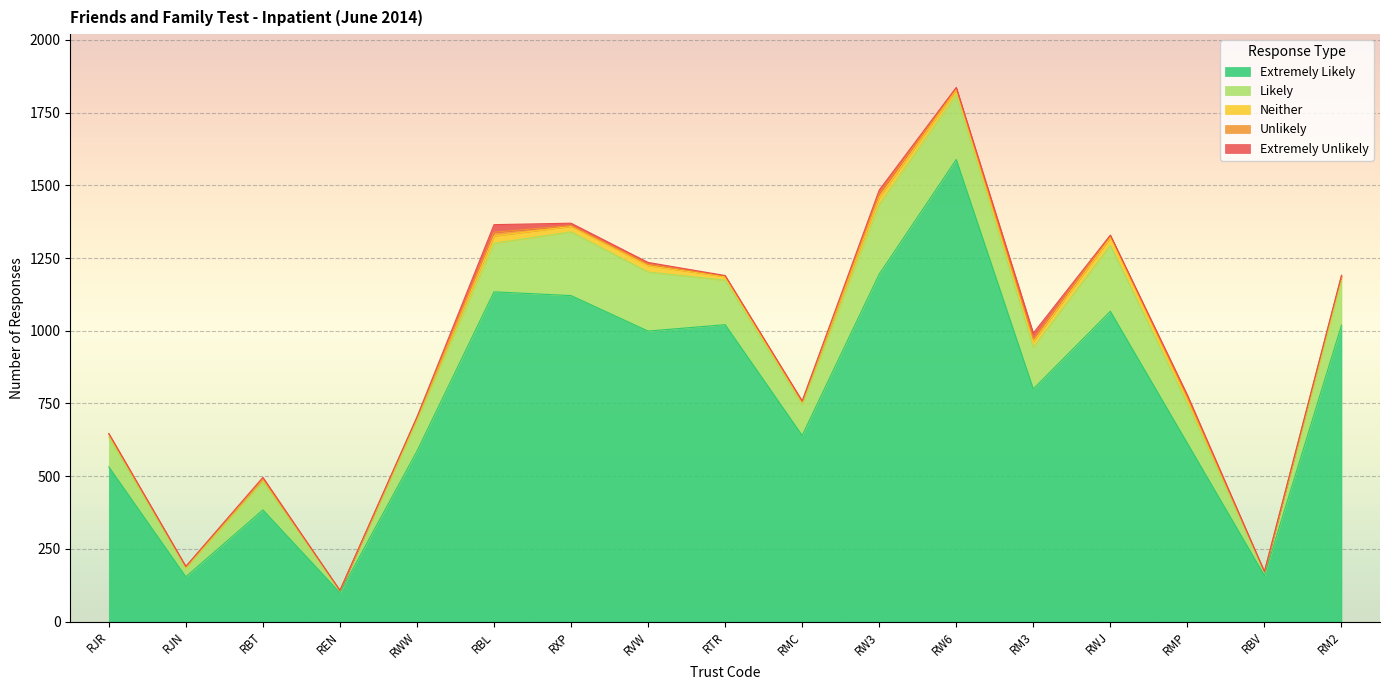

What is the total value across all series at RWW?

704